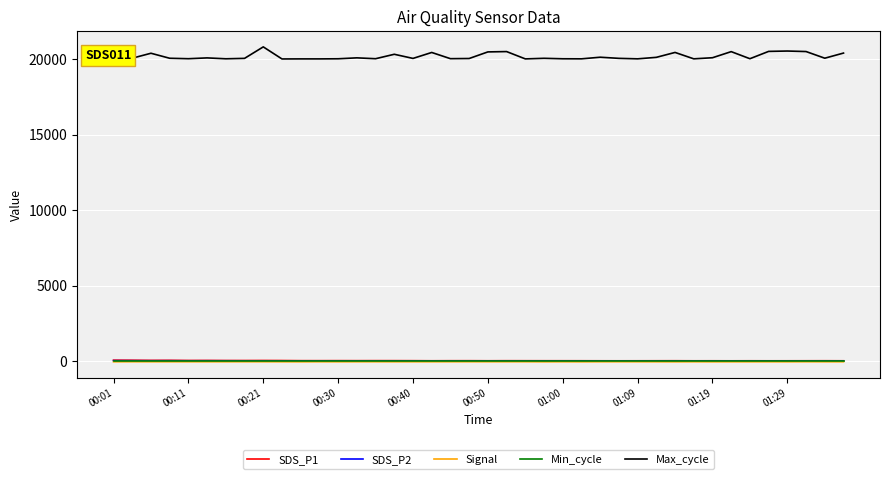

Which series has the largest total across all categories?

Max_cycle